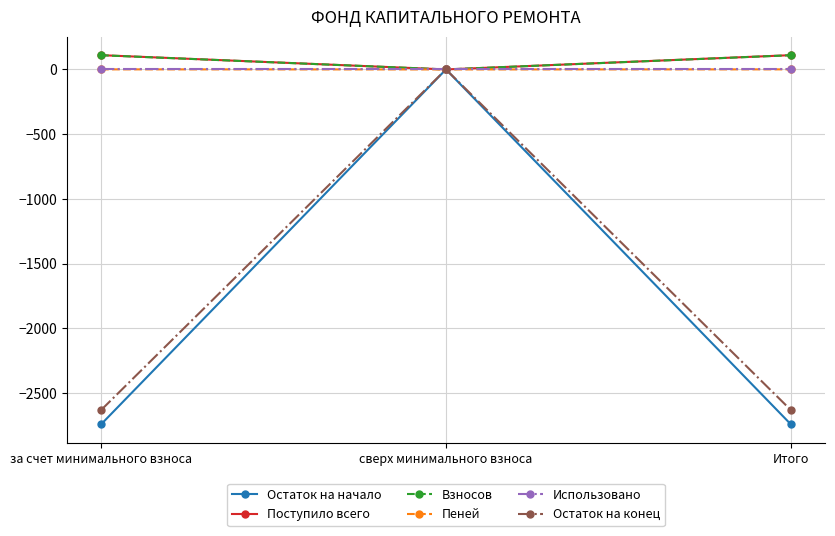

What is the sum of the Взносов values at за счет минимального взноса and Итого?

219.4